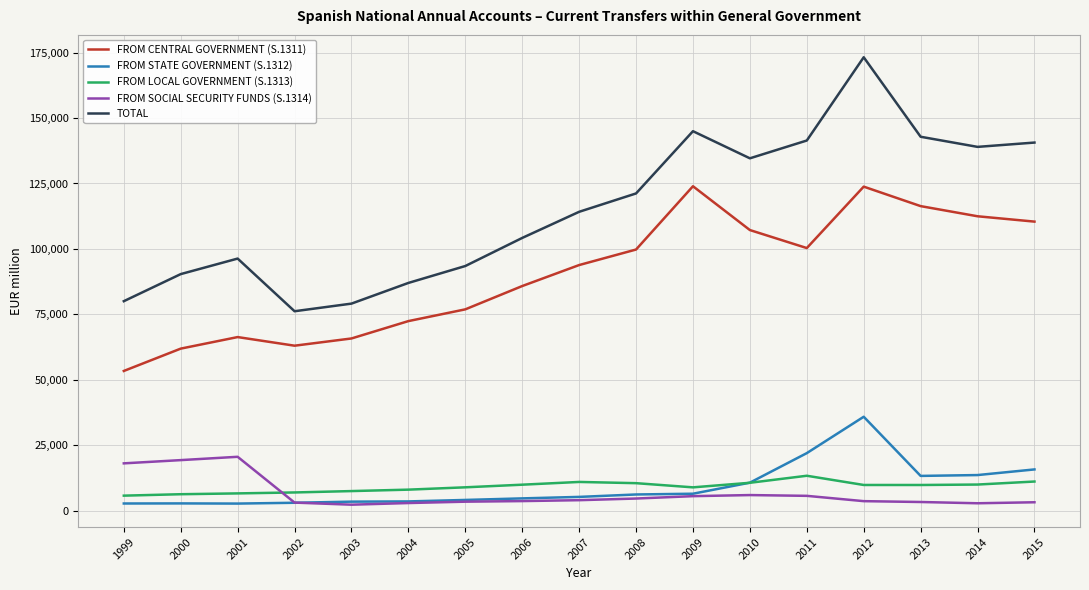

Count the number of categories in the chart.

17